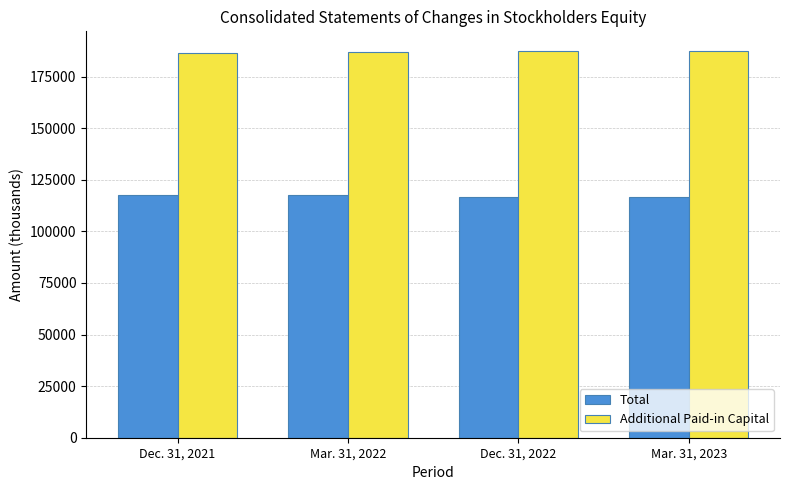

Is it true that Total equals 116403 at Dec. 31, 2022?

True